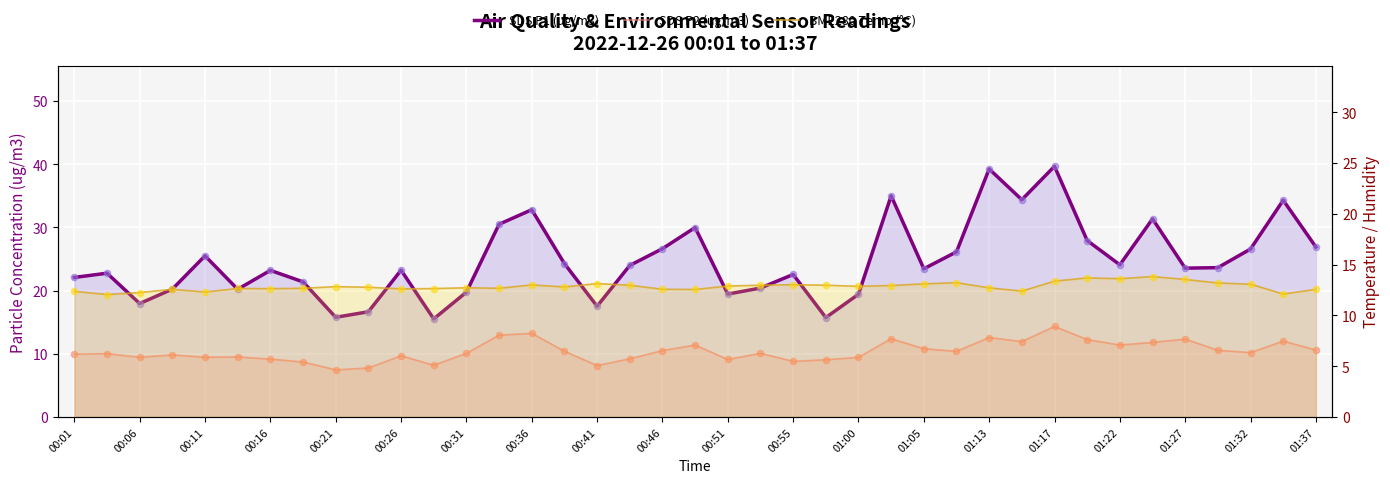

Which series has the largest total across all categories?

SDS P1 (ug/m3)